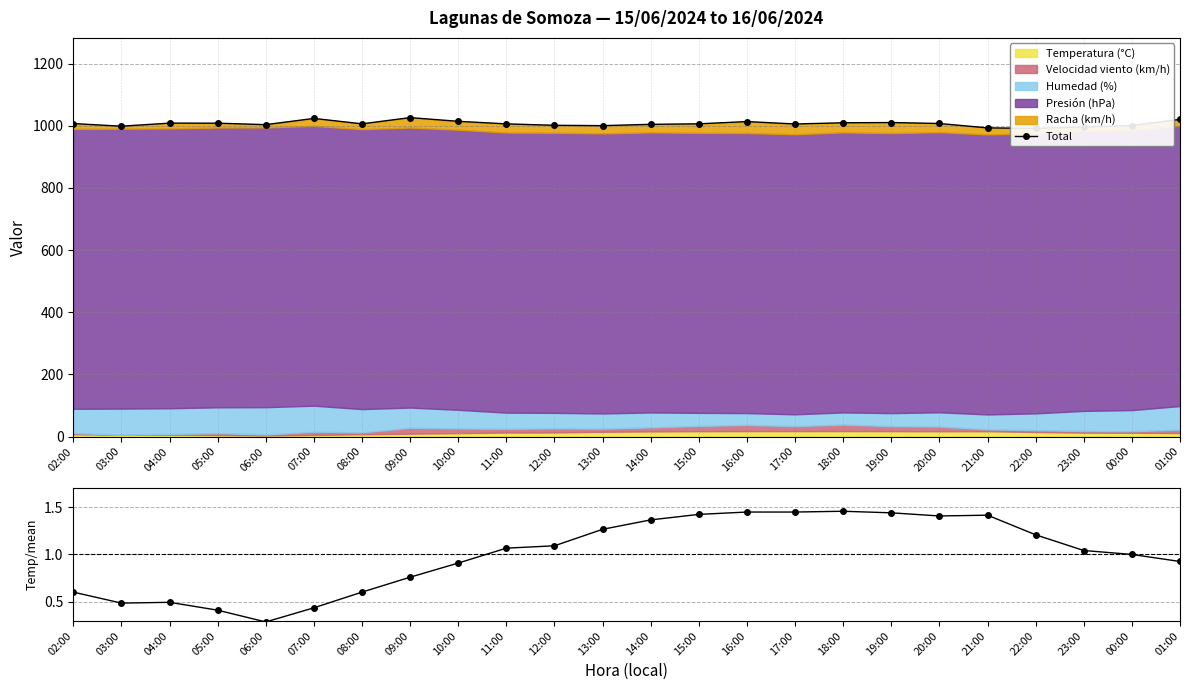

What is the difference between the maximum and minimum values in the Total series?

34.5